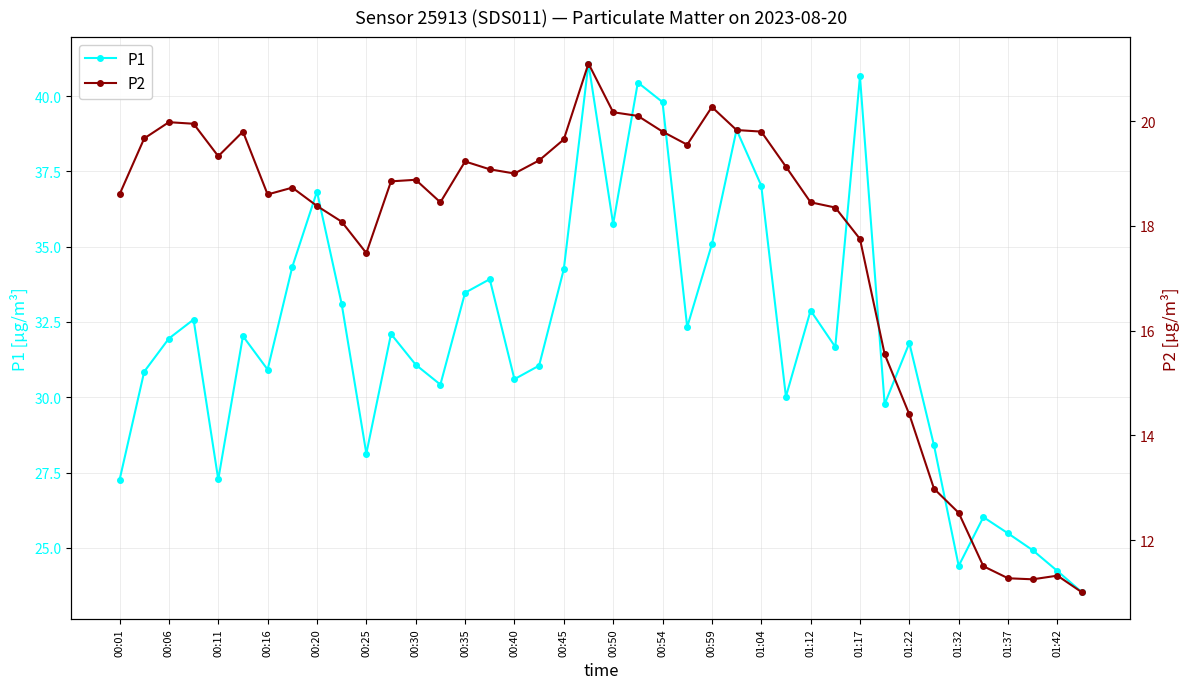

Which series has the largest total across all categories?

P1